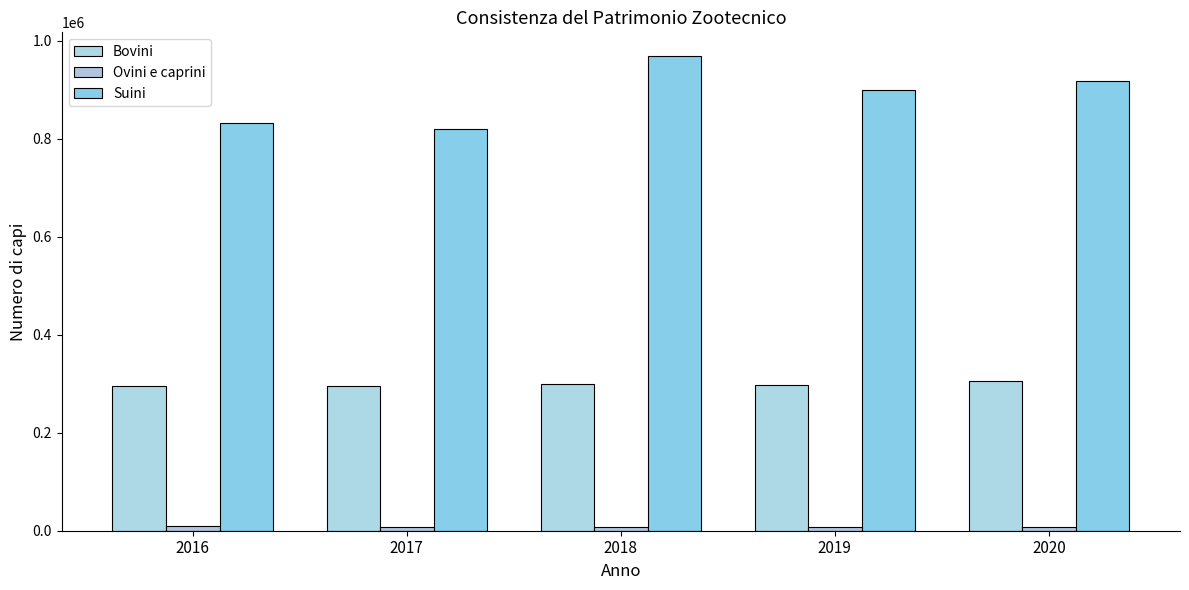

Rank the series at 2017 from lowest to highest value.

Ovini e caprini, Bovini, Suini